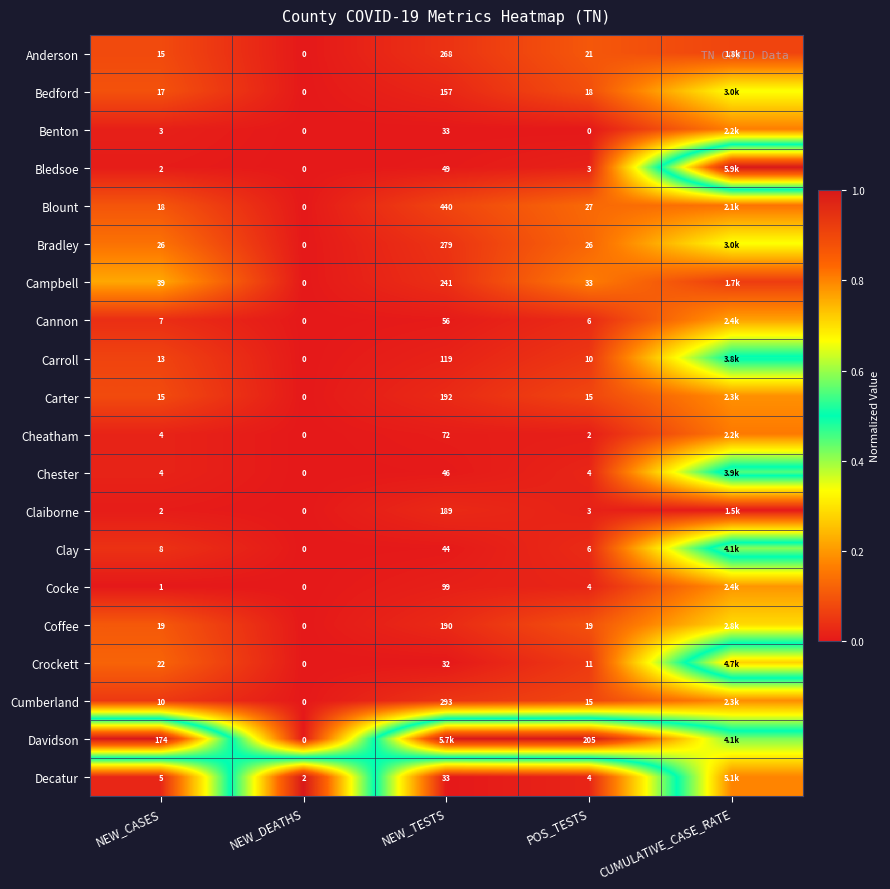

Is the value of Benton at NEW_TESTS greater than the value of Crockett at POS_TESTS?

Yes